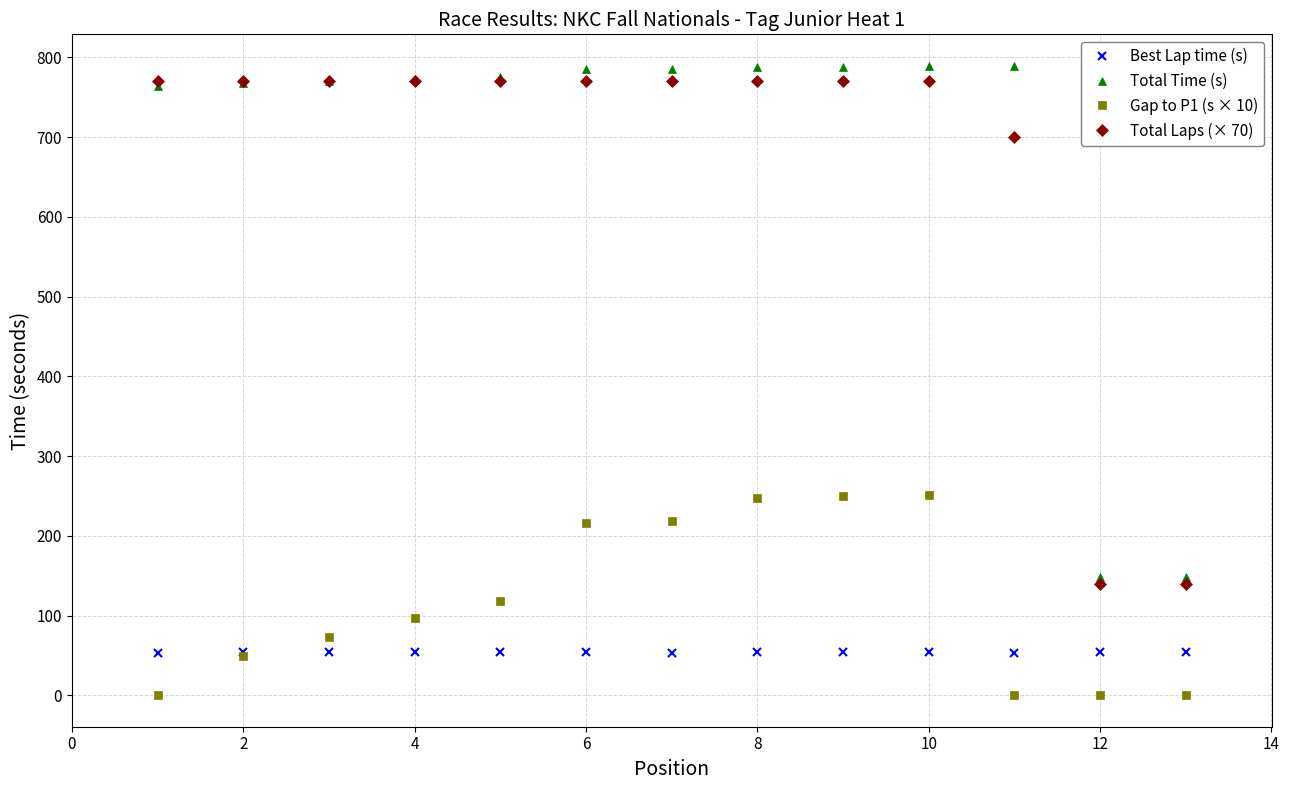

Which series has the largest total across all categories?

Total Time (s)